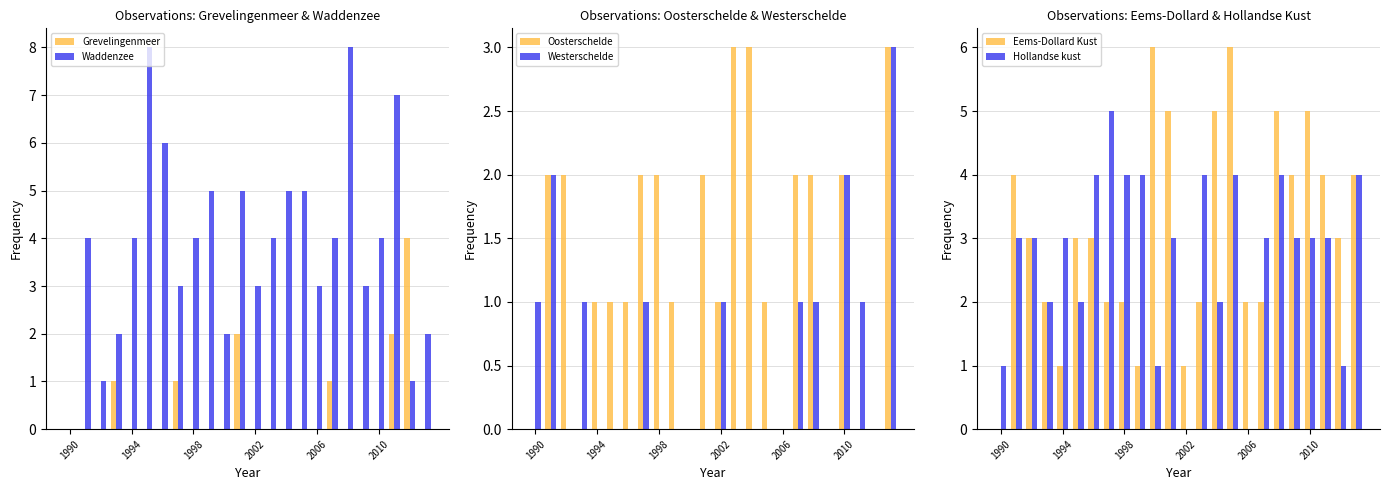

True or false: Waddenzee has a value of 0 at 1990.

True